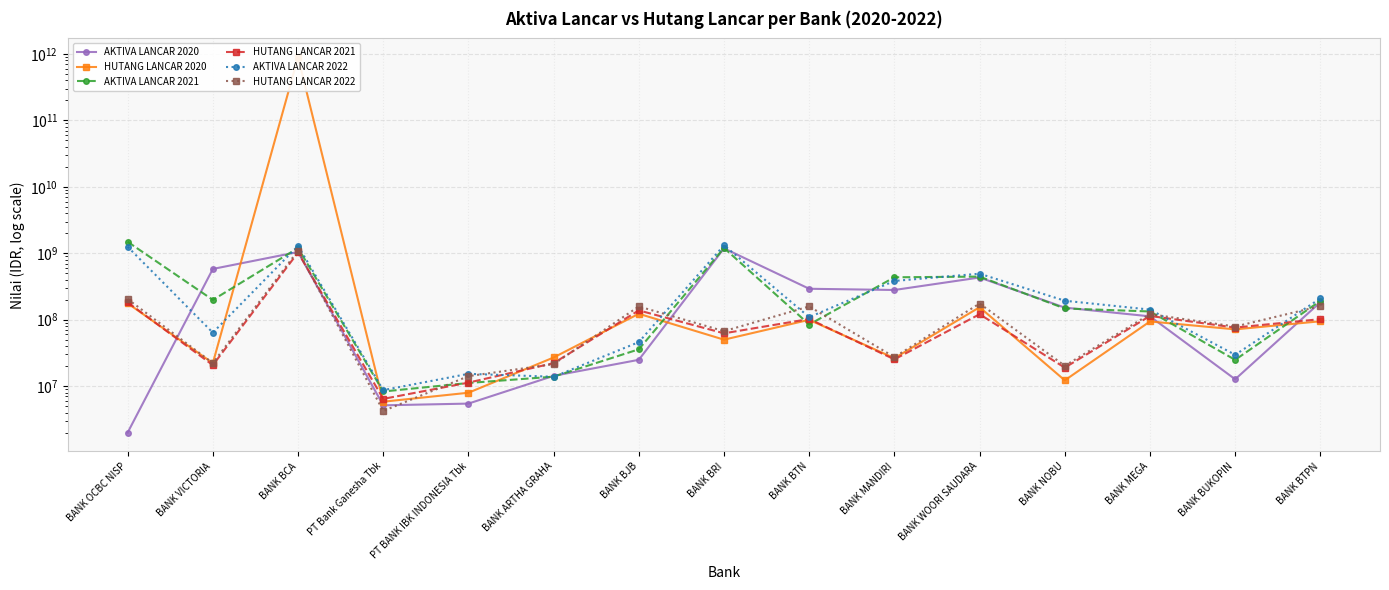

What are all the series names shown in the legend?

AKTIVA LANCAR 2020, HUTANG LANCAR 2020, AKTIVA LANCAR 2021, HUTANG LANCAR 2021, AKTIVA LANCAR 2022, HUTANG LANCAR 2022